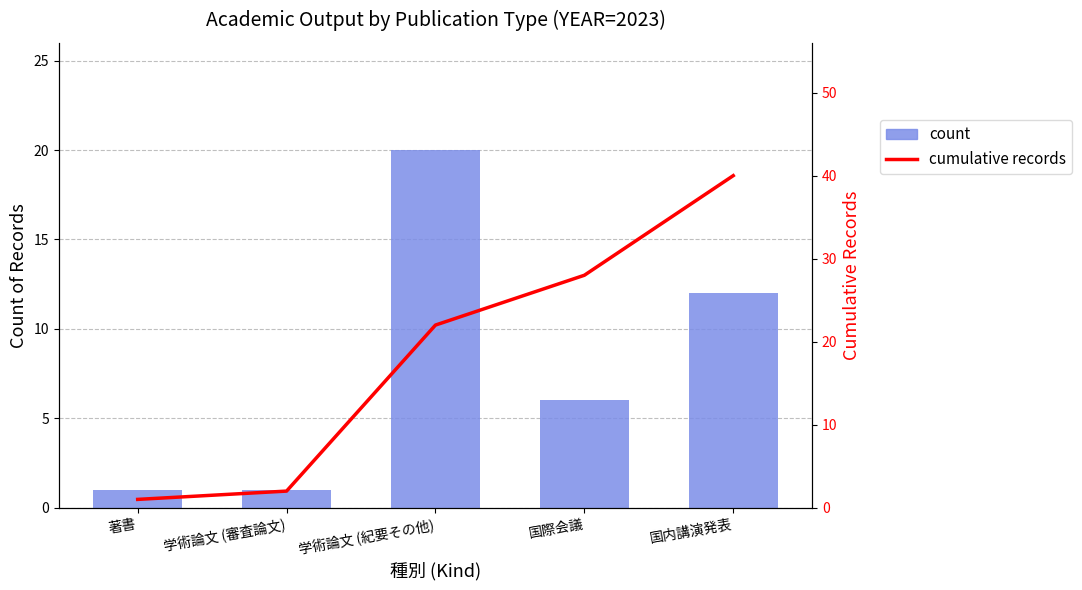

Is the value of cumulative records at 学術論文 (紀要その他) greater than the value of count at 学術論文 (紀要その他)?

Yes